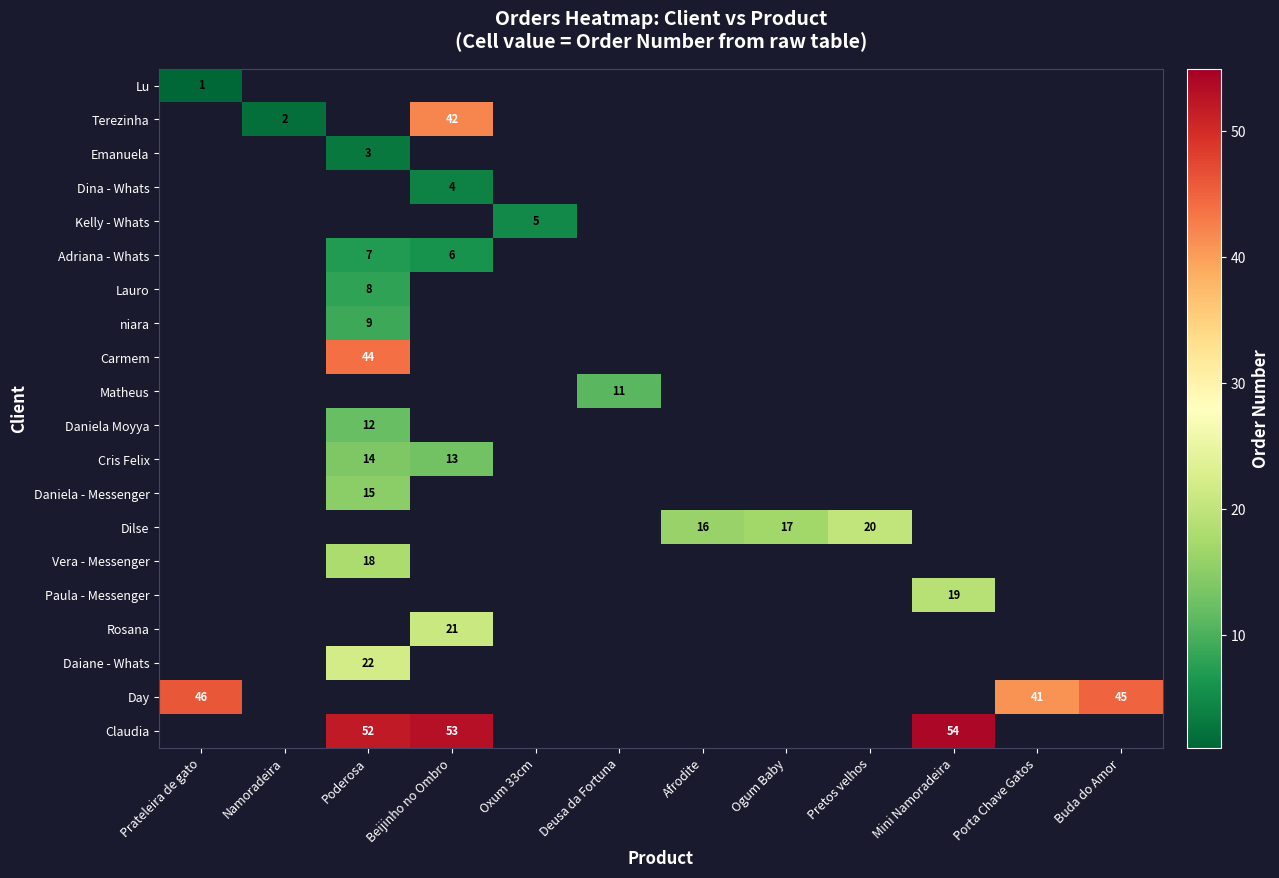

Is it true that Carmem equals 44 at Poderosa?

True